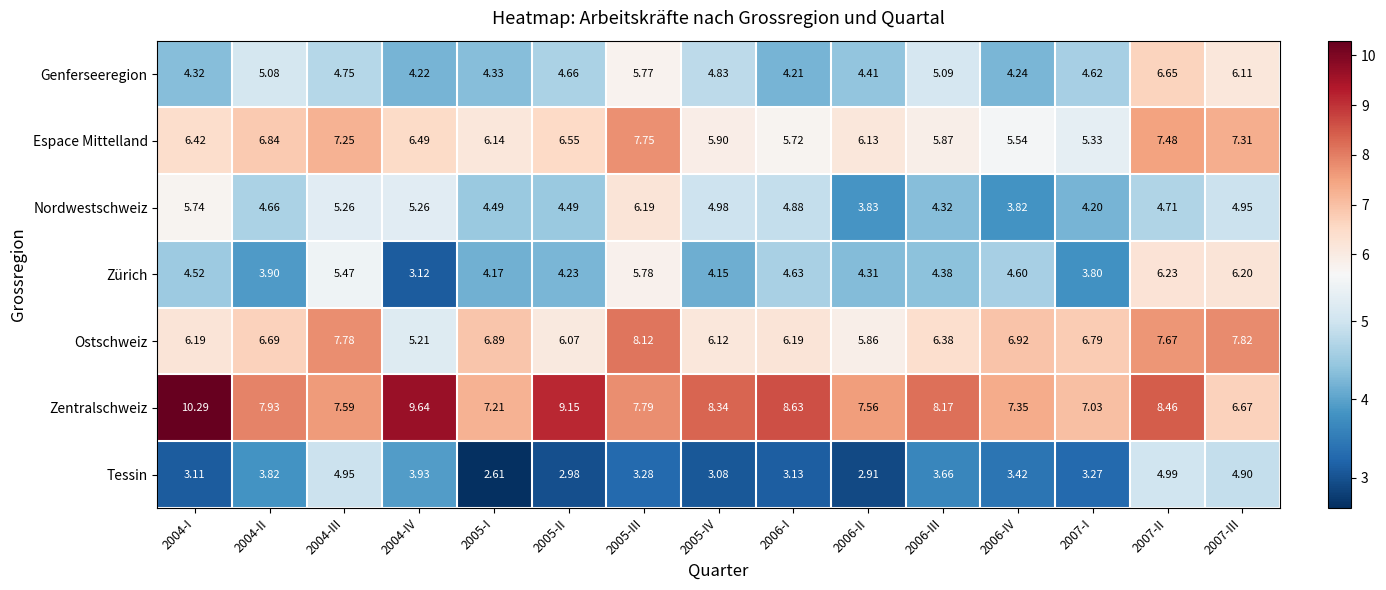

How many data points does each series have?

15